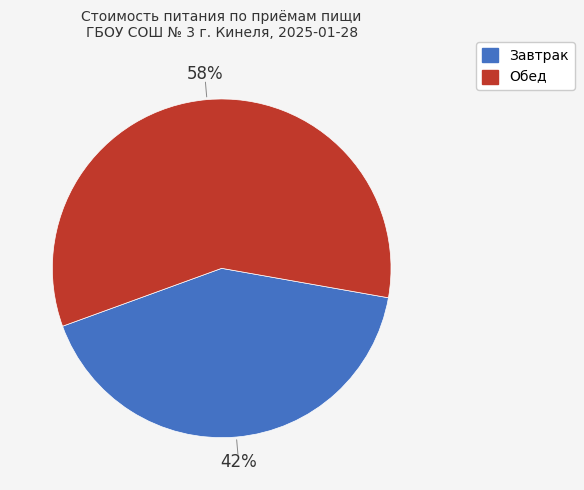

To the nearest percent, what is the combined percentage of Завтрак and Обед?

100%